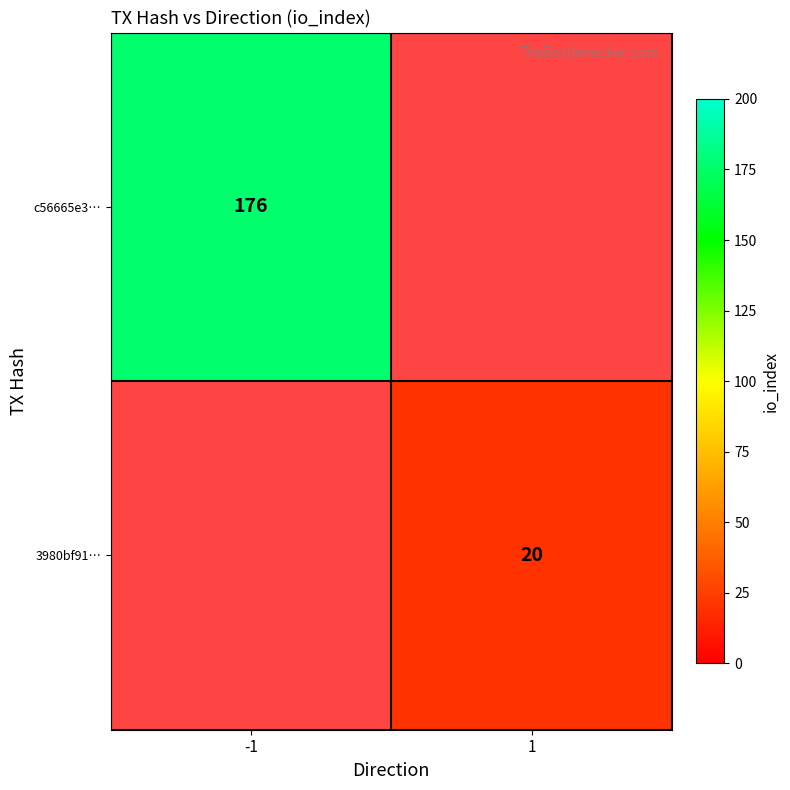

Is it true that 3980bf91… equals 35.1 at 1?

False